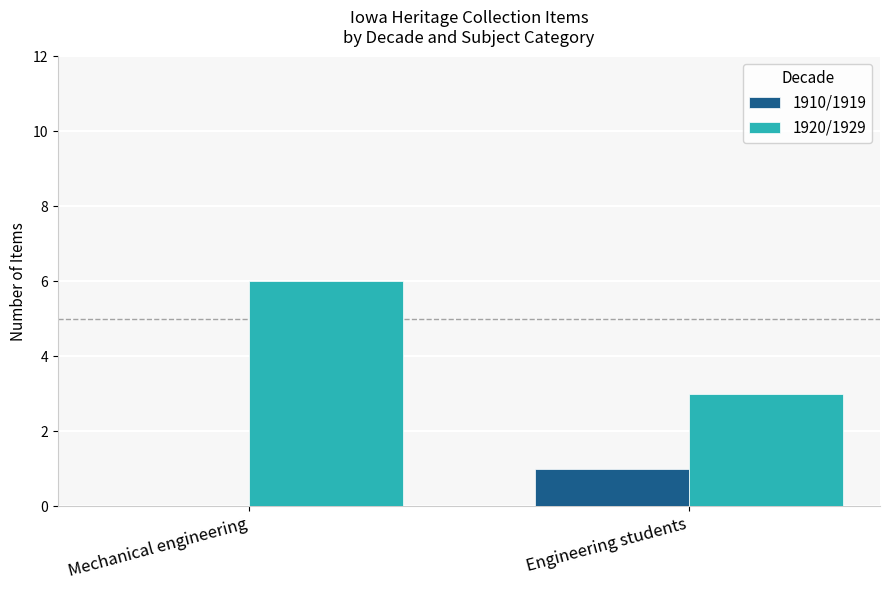

Where is 1910/1919 nearest to the value 0?

Mechanical engineering